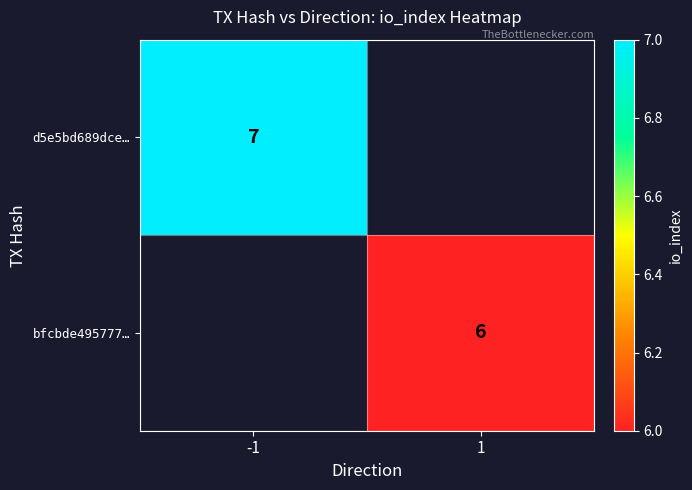

The d5e5bd689dce… series shows 12 at -1. True or false?

False